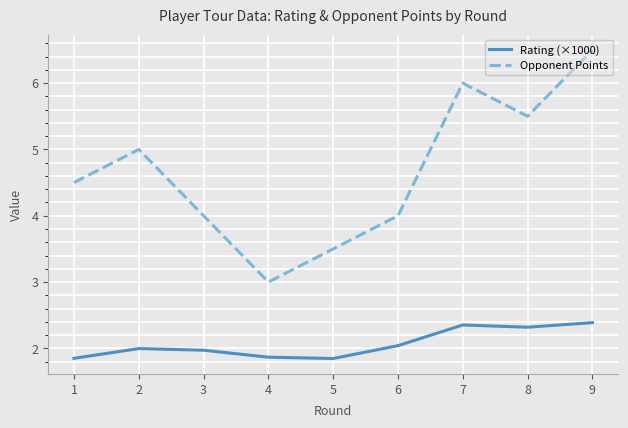

List the series in order of their peak value, highest first.

Opponent Points, Rating (×1000)